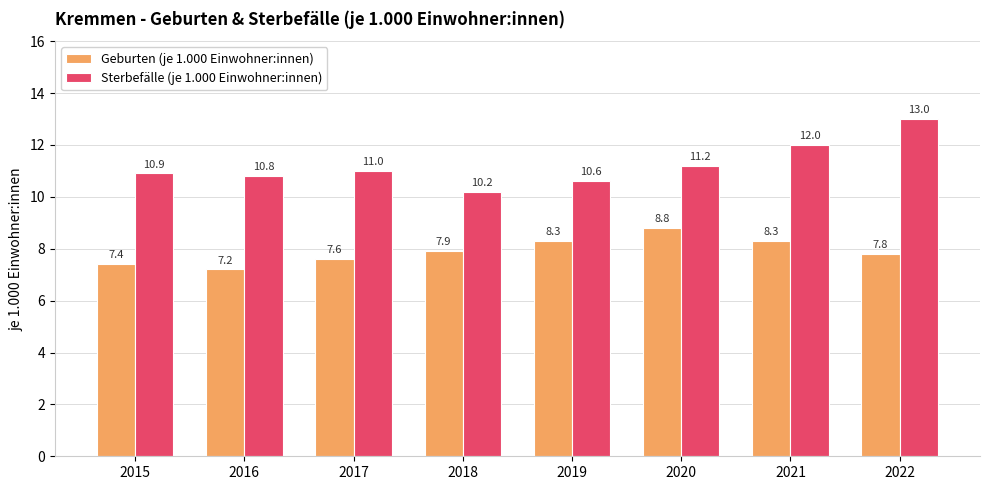

What is the lowest value of the Sterbefälle (je 1.000 Einwohner:innen) series?

10.2